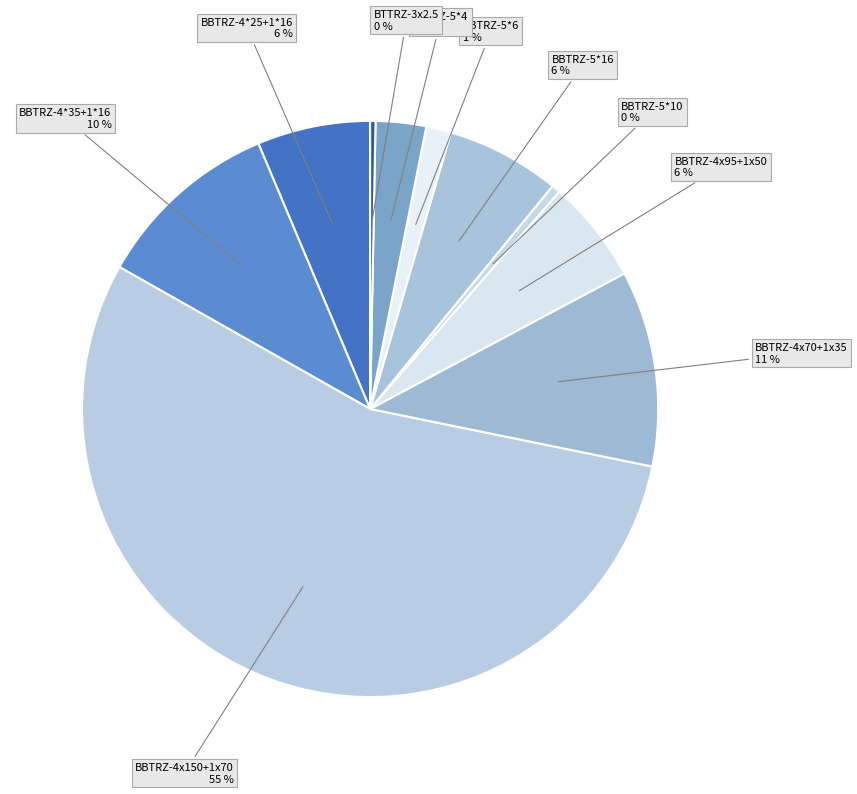

Which category accounts for the majority?

BBTRZ-4x150+1x70